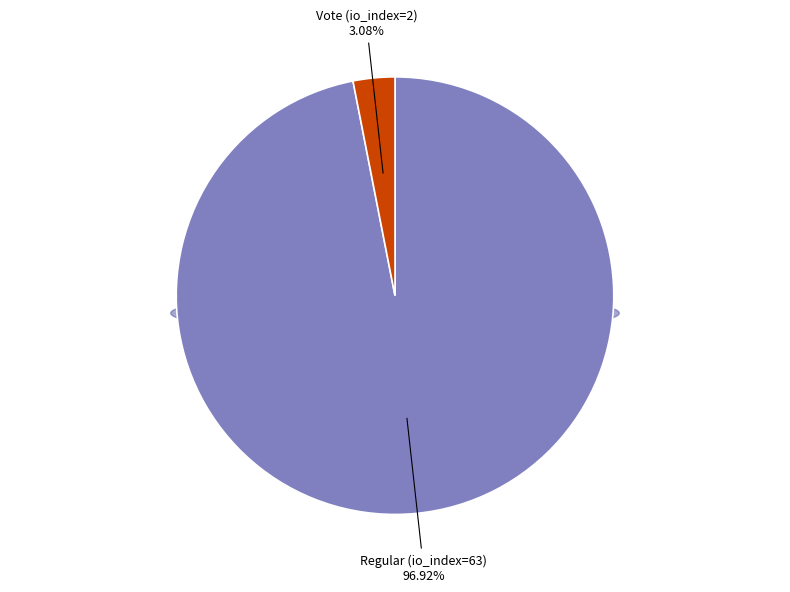

Which slice is the largest?

Regular (io_index=63)